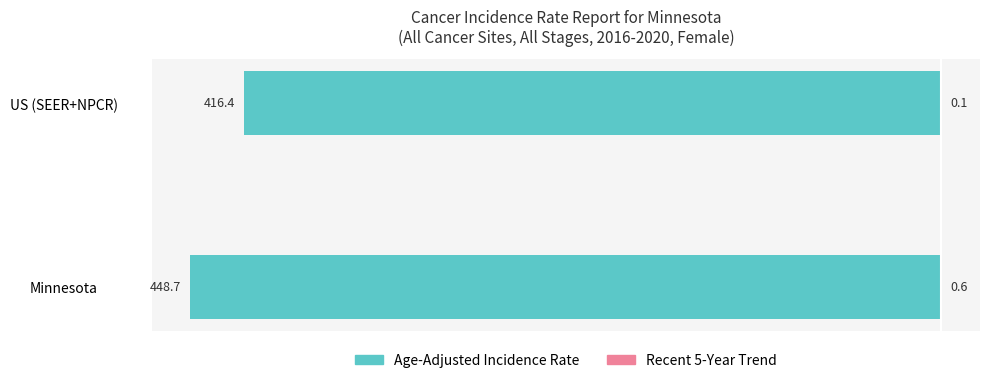

How many Recent 5-Year Trend values are between 0 and 1?

2